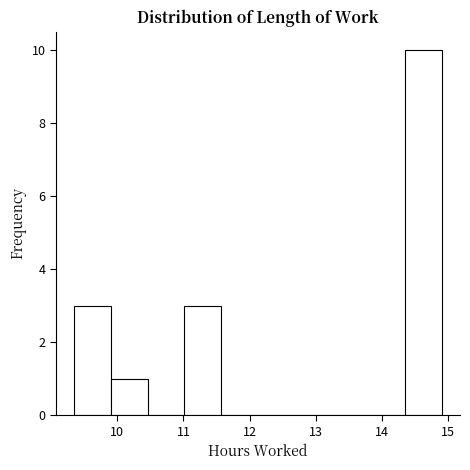

Reading left to right, list every bar in this chart as the range it spans on the x-axis followed by its height. Neither the bar edges nor the heights are printed on the chart, so give them approximately, as read against the axes.

9.4 to 9.9: 3
9.9 to 10.5: 1
10.5 to 11.0: 0
11.0 to 11.6: 3
11.6 to 12.1: 0
12.1 to 12.7: 0
12.7 to 13.2: 0
13.2 to 13.8: 0
13.8 to 14.3: 0
14.3 to 14.9: 10